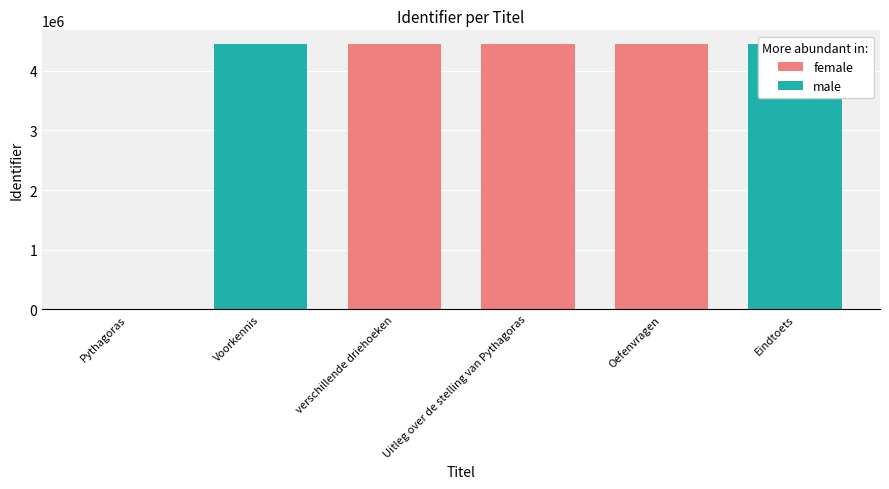

List the labels in order of value, smallest first.

Pythagoras, Voorkennis, verschillende driehoeken, Uitleg over de stelling van Pythagoras, Oefenvragen, Eindtoets